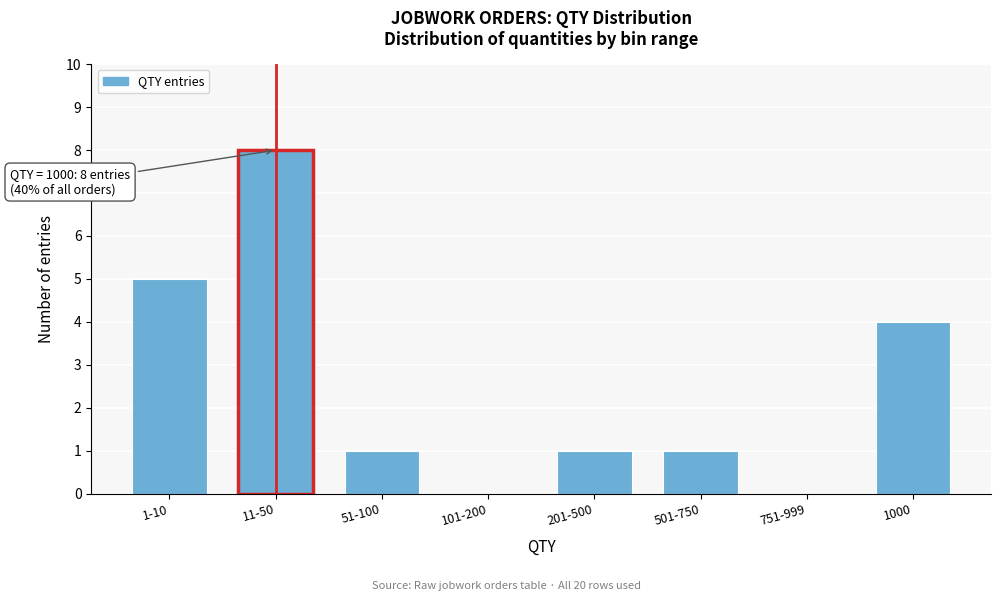

Reading left to right, list all the values displayed in this chart.

1-10=5	11-50=8	51-100=1	101-200=0	201-500=1	501-750=1	751-999=0	1000=4